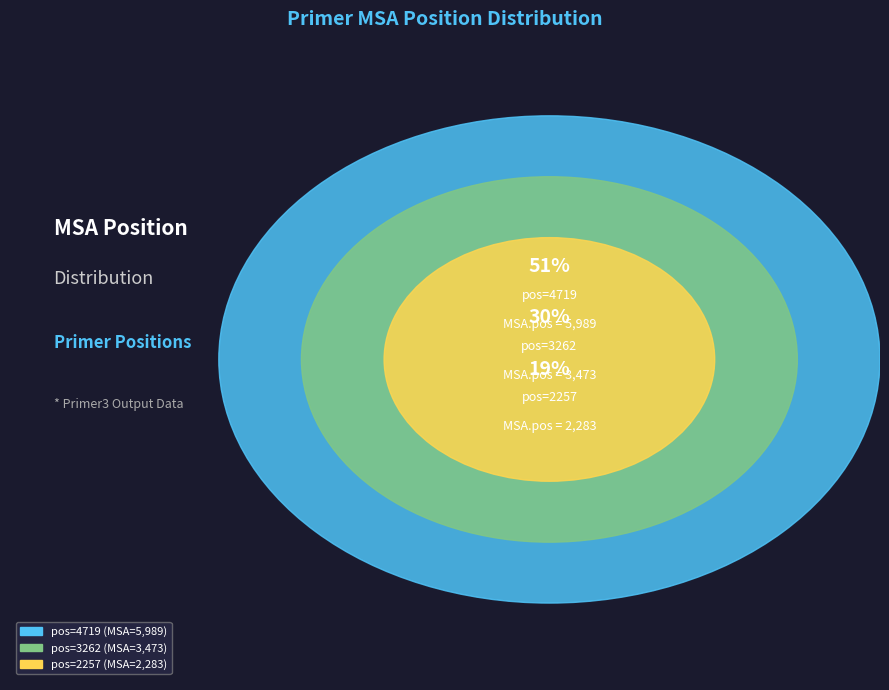

Between 4719 and 2257, which is larger?

4719